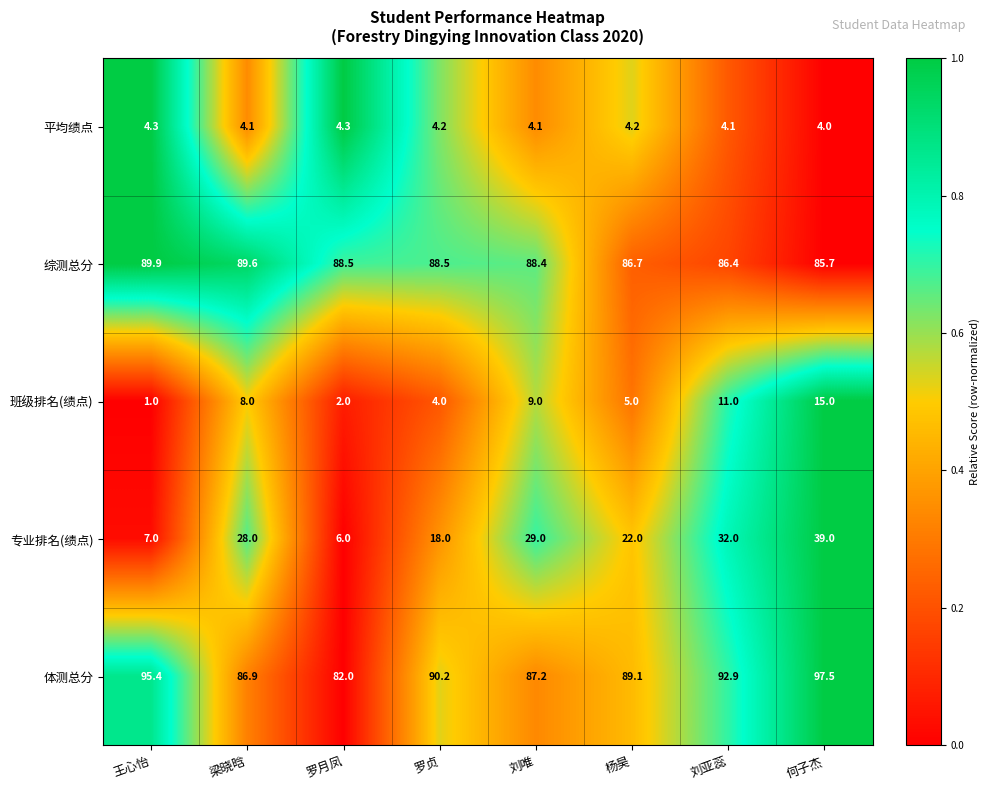

What is the difference between the 体测总分 values at 杨昊 and 刘唯?

1.9